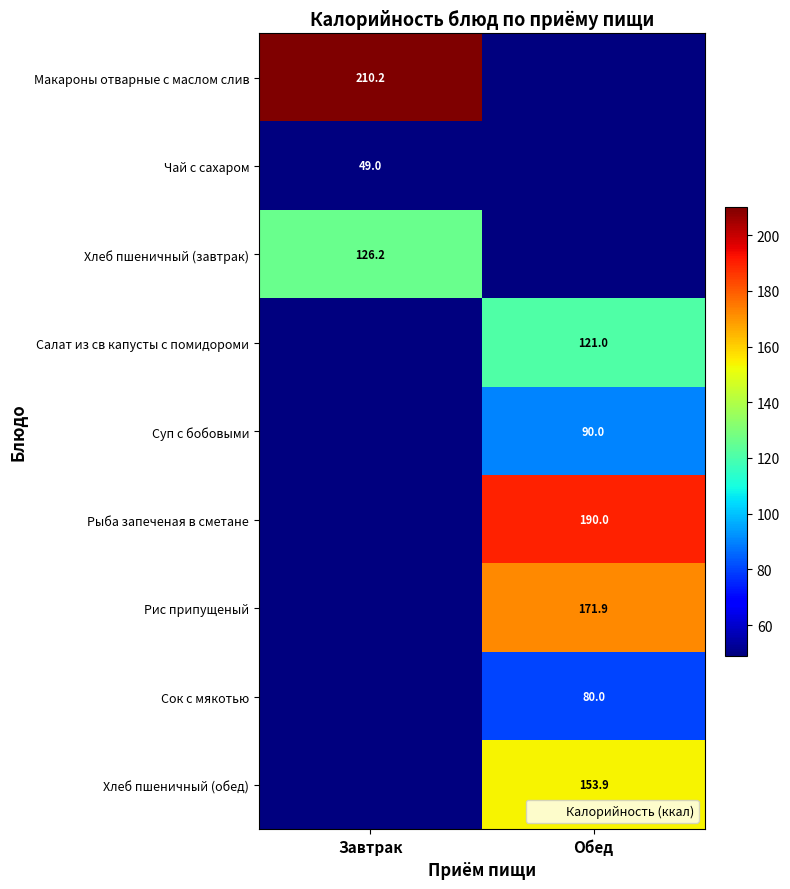

What is the total value across all series at Завтрак?

385.4